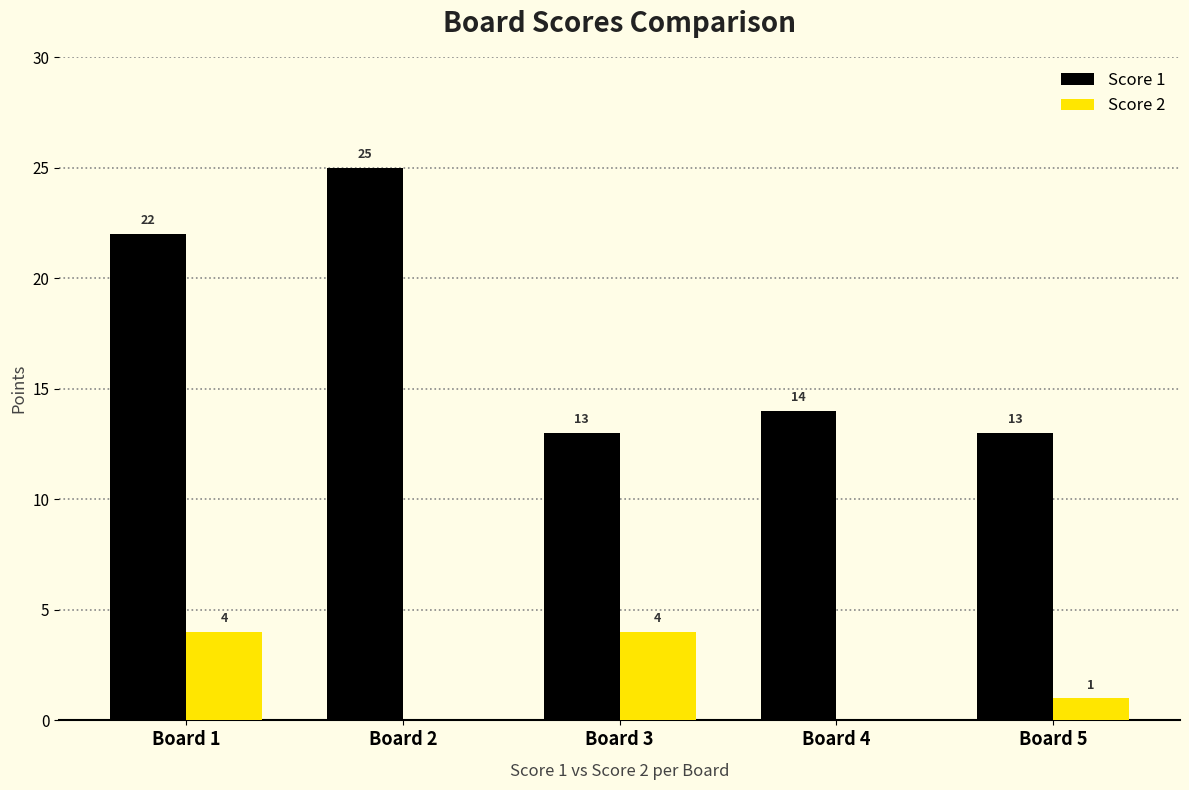

Reading left to right, what are all the values shown in this chart?

Score 1: Board 1=22	Board 2=25	Board 3=13	Board 4=14	Board 5=13
Score 2: Board 1=4	Board 2=0	Board 3=4	Board 4=0	Board 5=1